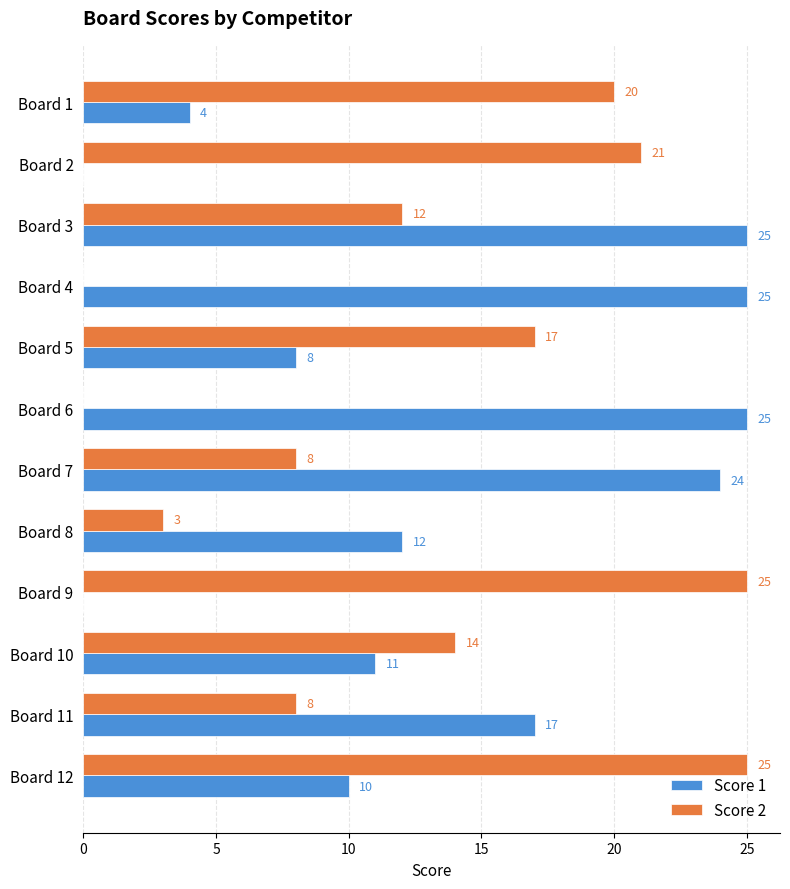

Read the Score 2 value at Board 11.

8